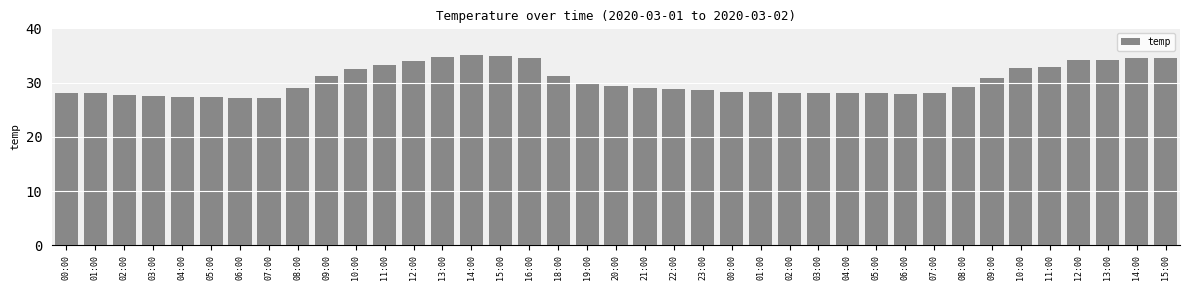

Reading left to right, extract all data points from this chart.

00:00=28.0	01:00=28.0	02:00=27.8	03:00=27.6	04:00=27.4	05:00=27.3	06:00=27.2	07:00=27.2	08:00=29.0	09:00=31.2	10:00=32.5	11:00=33.3	12:00=33.9	13:00=34.7	14:00=35.0	15:00=34.9	16:00=34.5	18:00=31.3	19:00=30.0	20:00=29.3	21:00=29.0	22:00=28.8	23:00=28.6	00:00=28.3	01:00=28.2	02:00=28.1	03:00=28.1	04:00=28.1	05:00=28.1	06:00=27.9	07:00=28.0	08:00=29.1	09:00=30.9	10:00=32.7	11:00=32.8	12:00=34.1	13:00=34.1	14:00=34.6	15:00=34.5